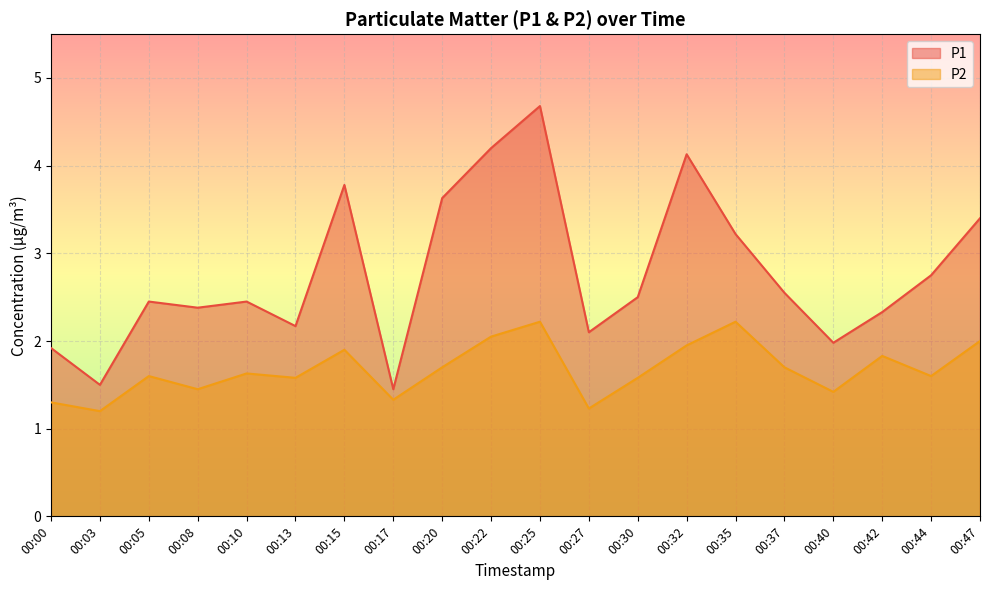

List the series in order of their peak value, lowest first.

P2, P1